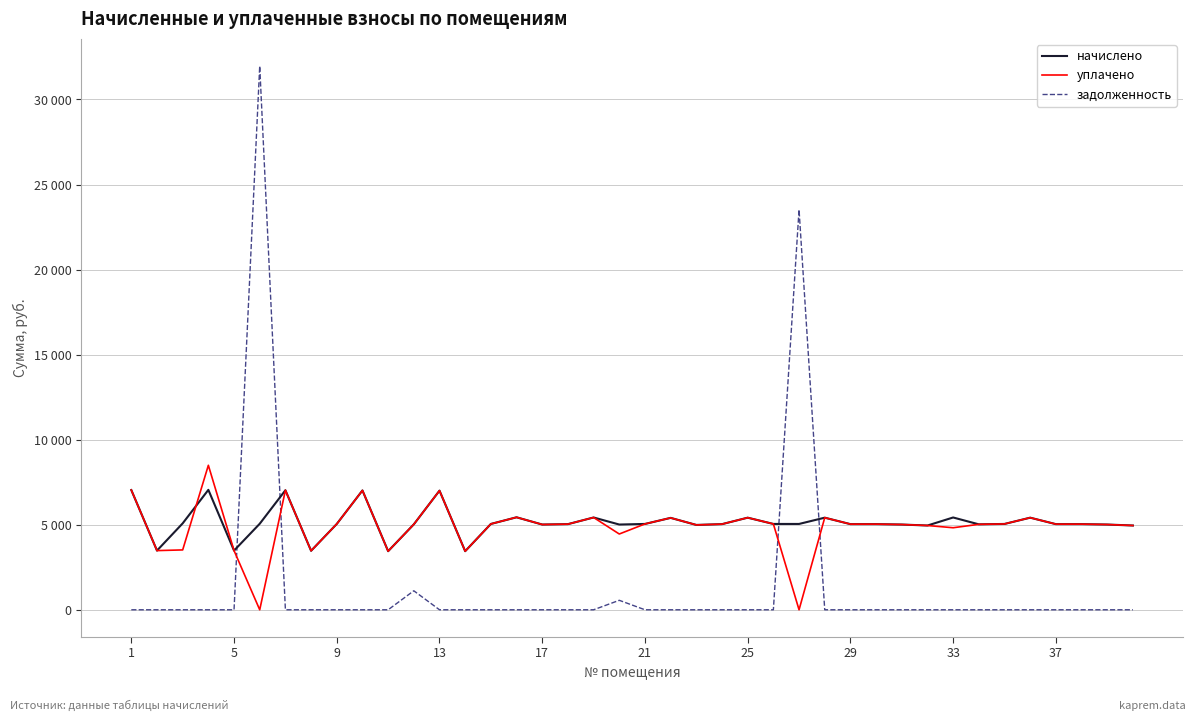

Does the chart display data point markers on the line(s)?

No